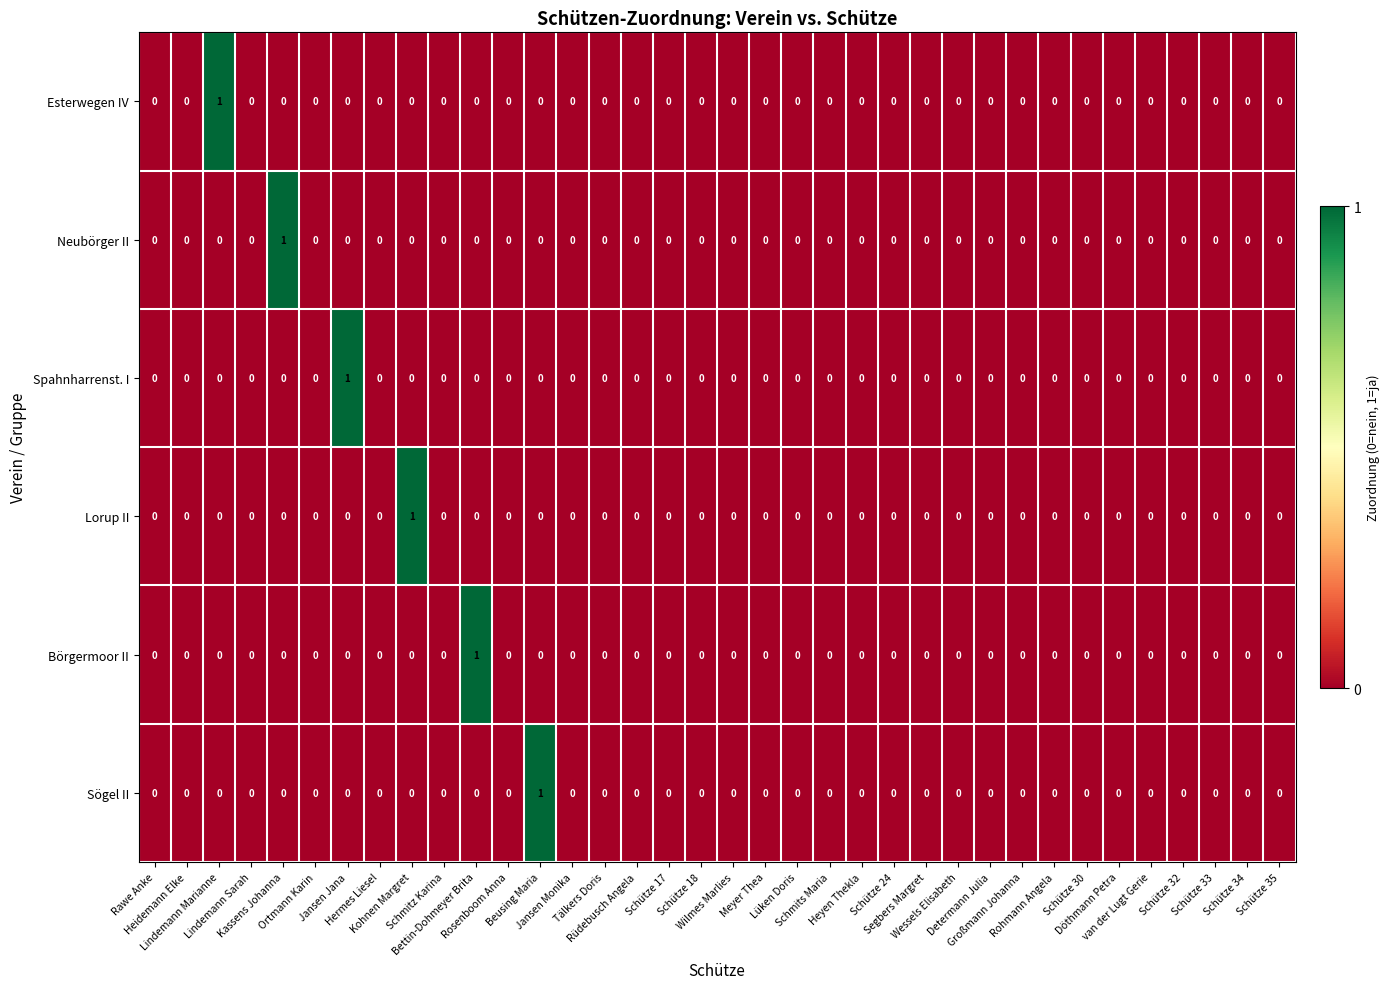

How many values in Spahnharrenst. I are above zero?

1